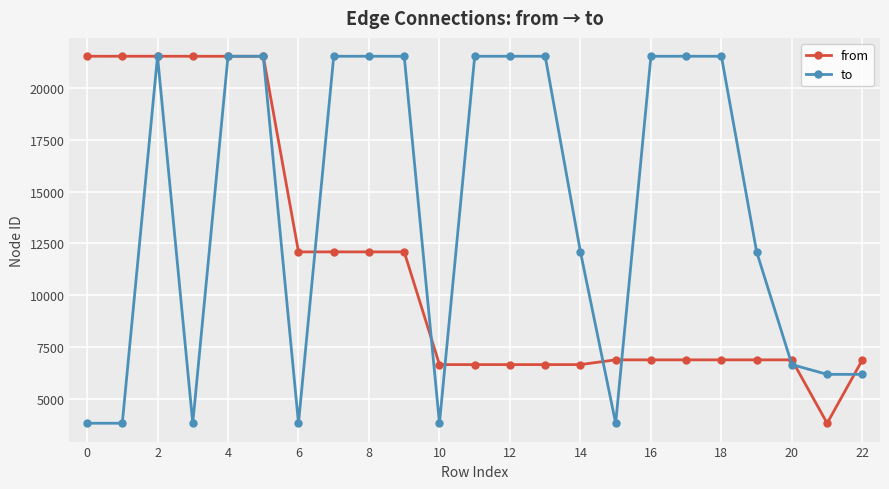

True or false: from and to intersect in this chart.

True